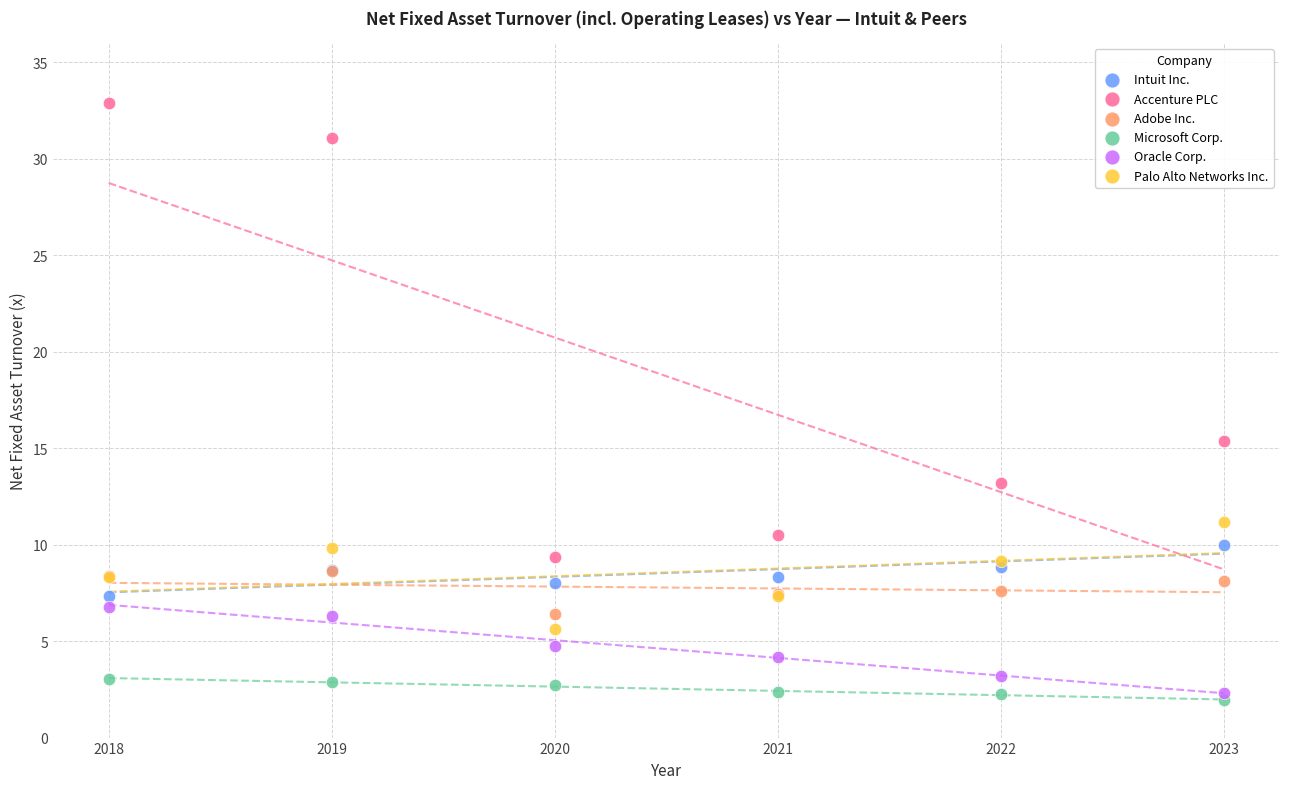

Across all series, what Y value is closest to 17?

15.4